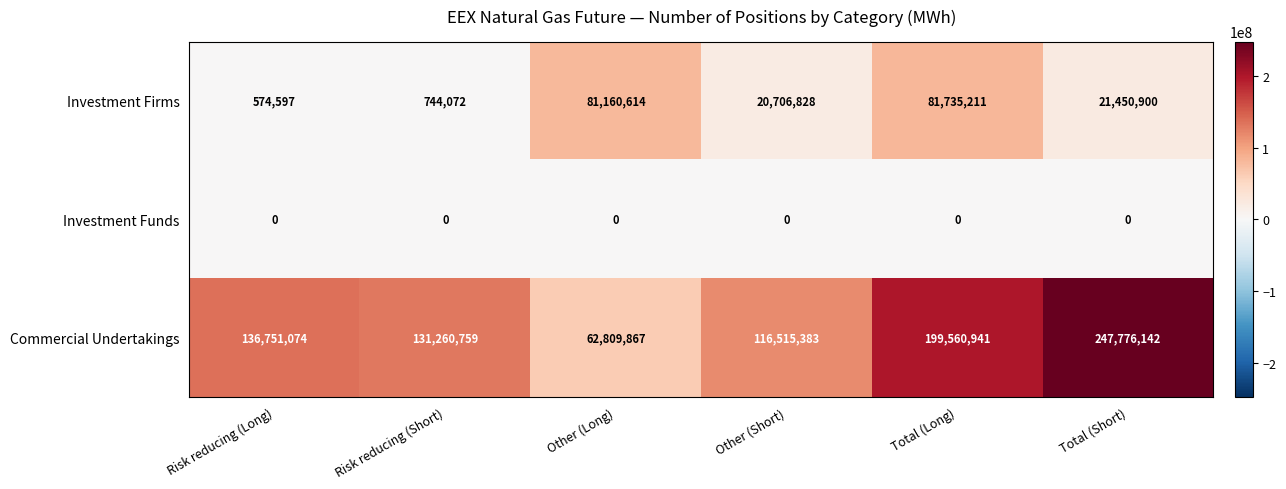

At which category is the sum across all series the highest?

Total (Long)